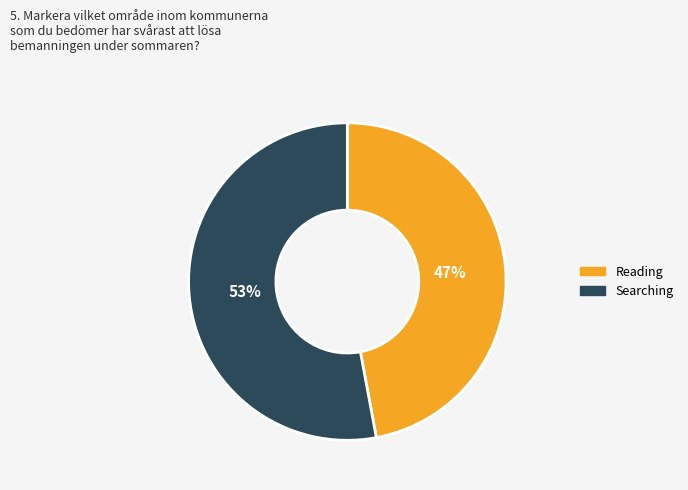

The Reading slice represents 47% of the pie. True or false?

True